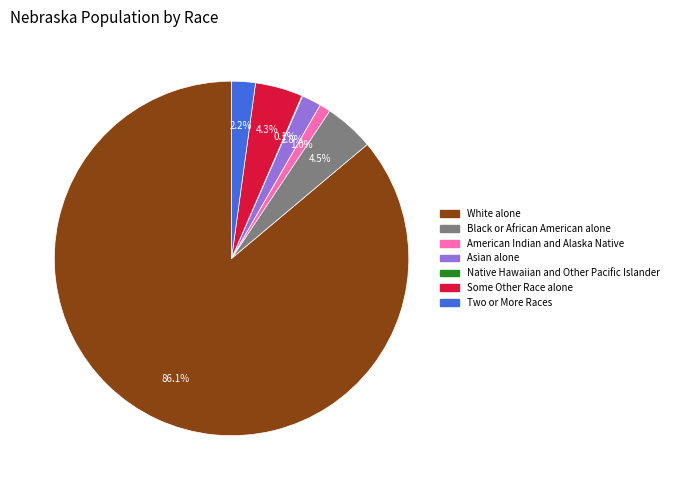

To the nearest percent, what is the average slice percentage?

14%